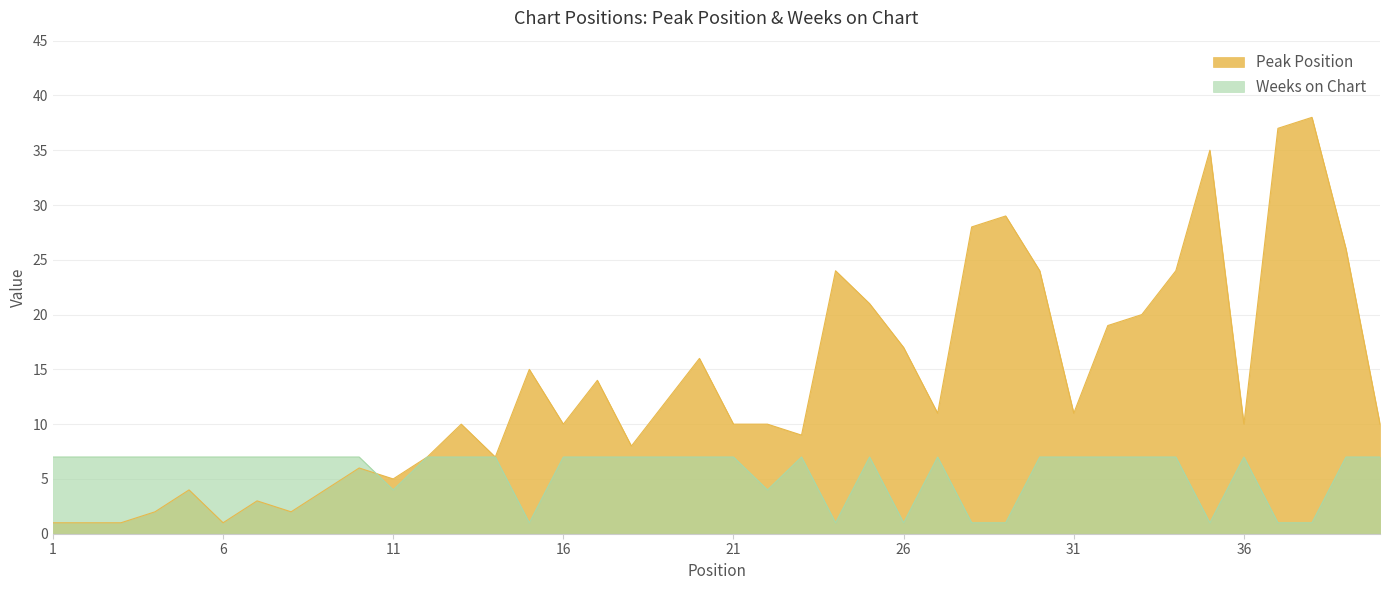

Rank the series by their maximum value, from highest to lowest.

Peak Position, Weeks on Chart